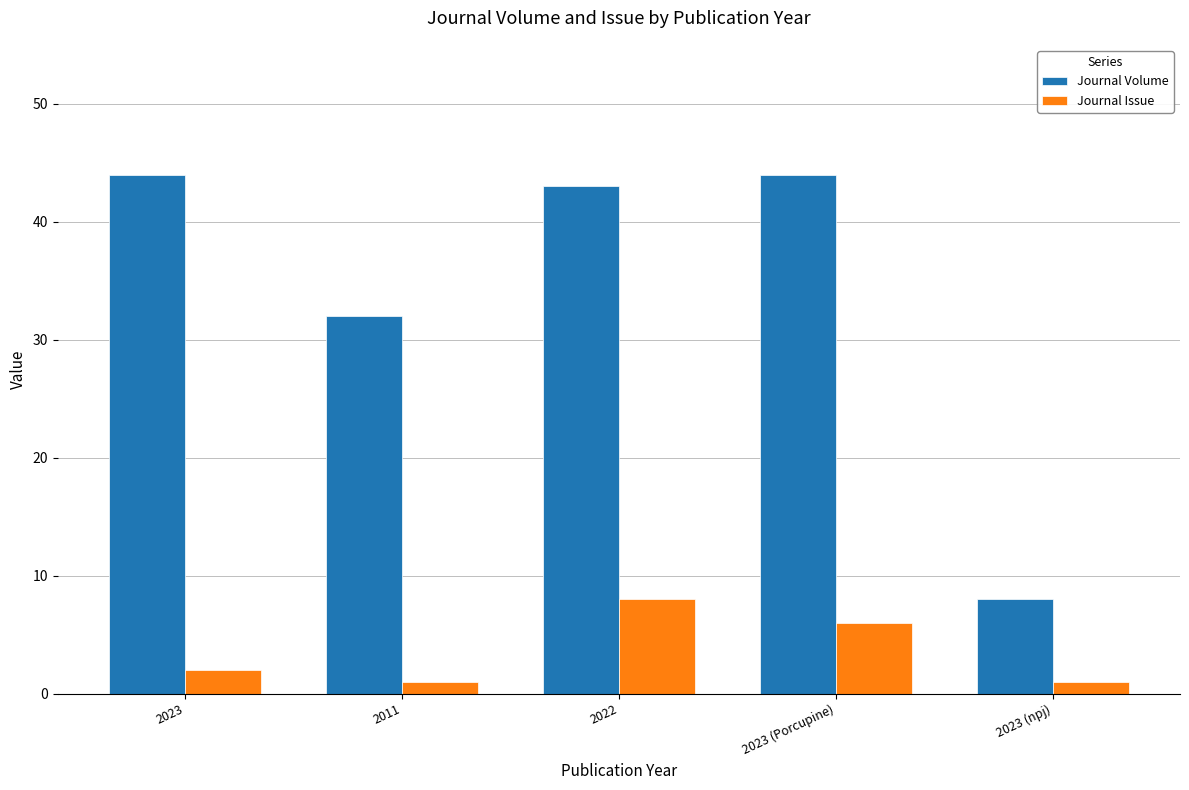

How many data points in Journal Volume are less than 43?

2